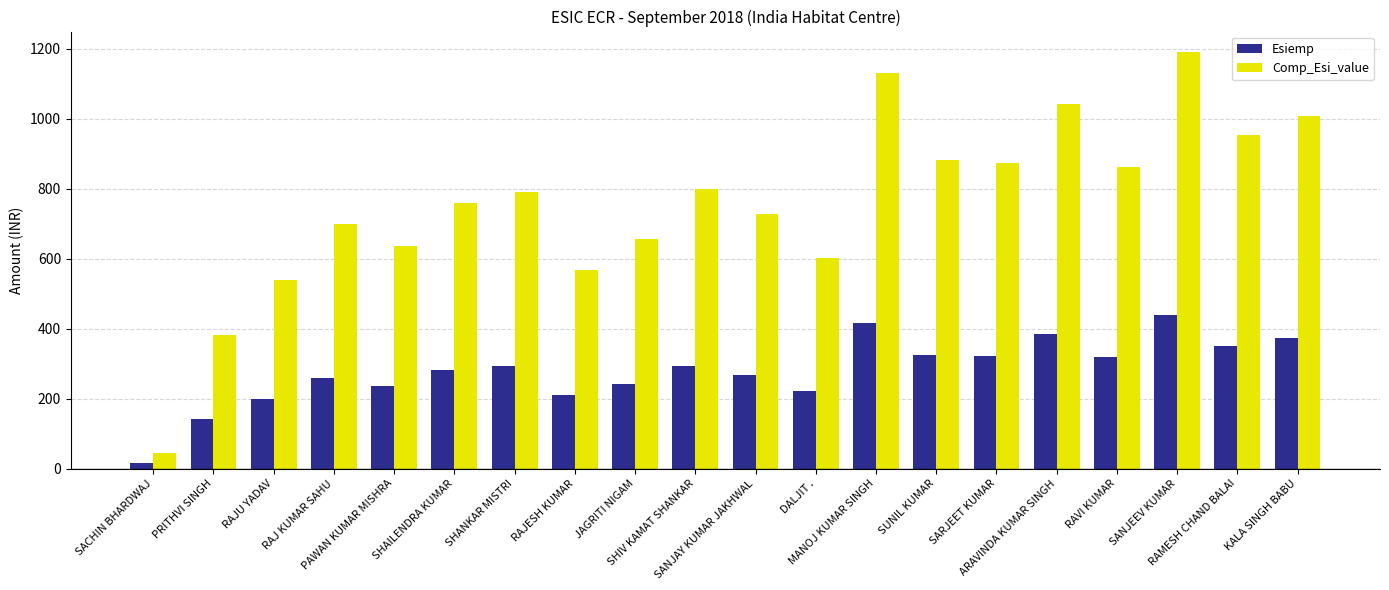

Is the value of Esiemp at SHAILENDRA KUMAR greater than the value of Comp_Esi_value at RAMESH CHAND BALAI?

No